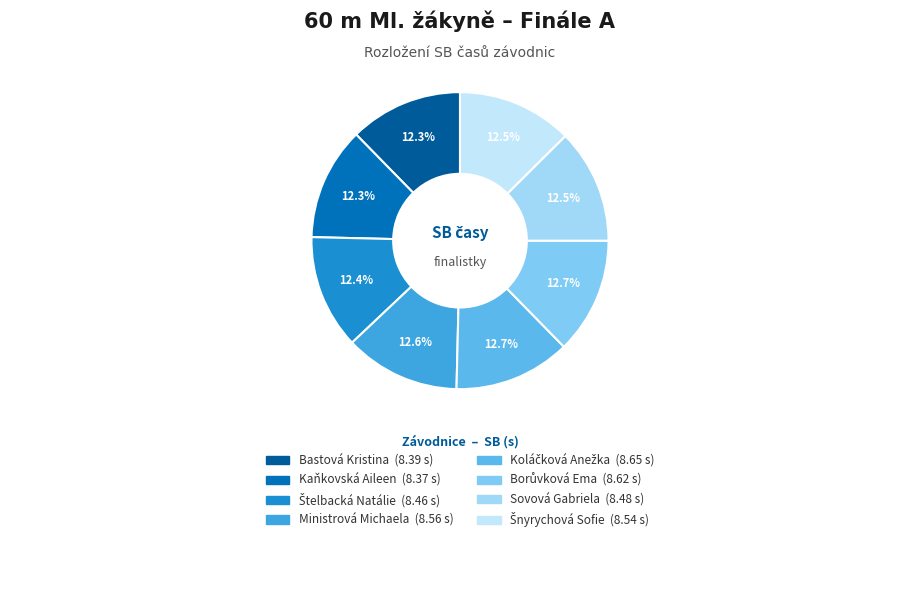

What percentage do Ministrová Michaela and Borůvková Ema together represent?

25.2%